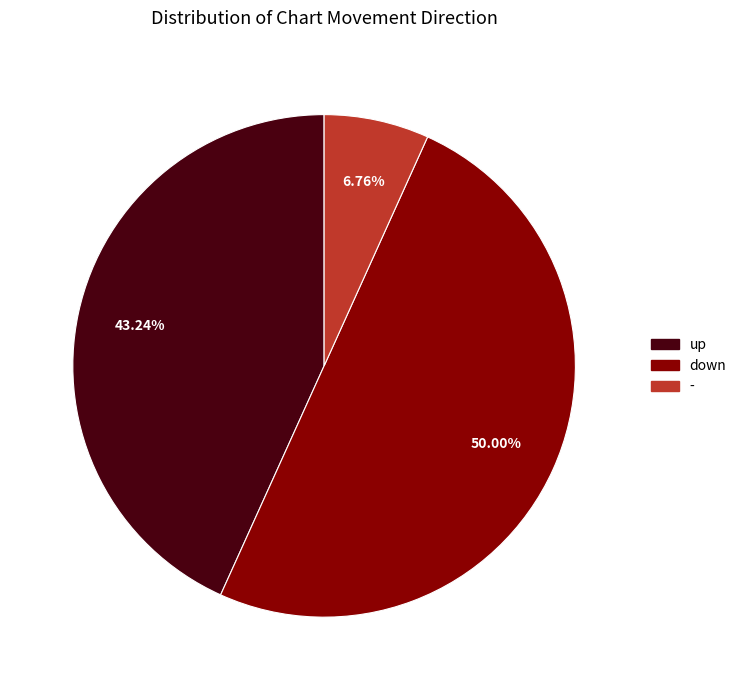

To the nearest percent, what is the difference between the - and up slice percentages?

36%